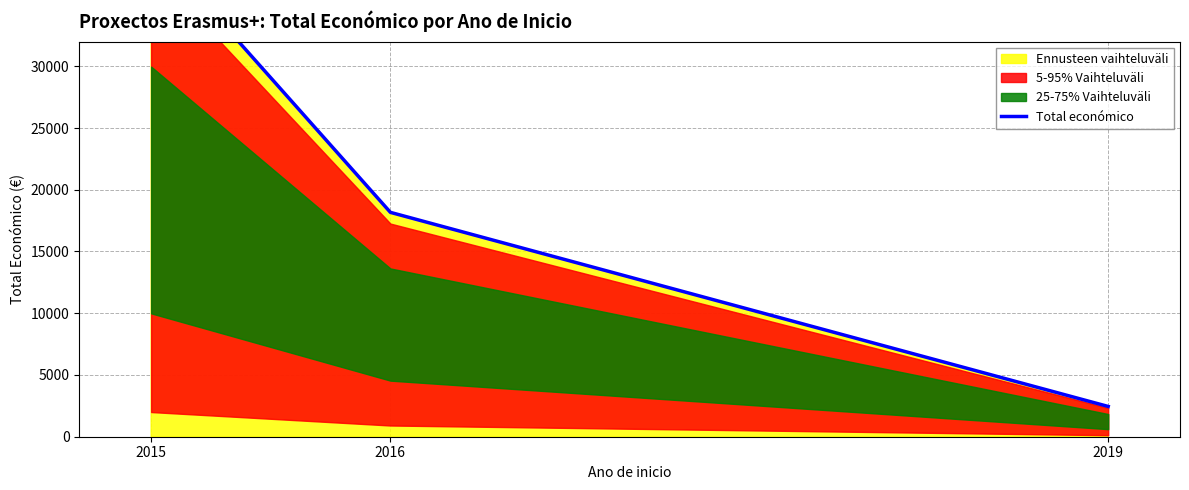

What is the difference between the maximum and minimum values?

37512